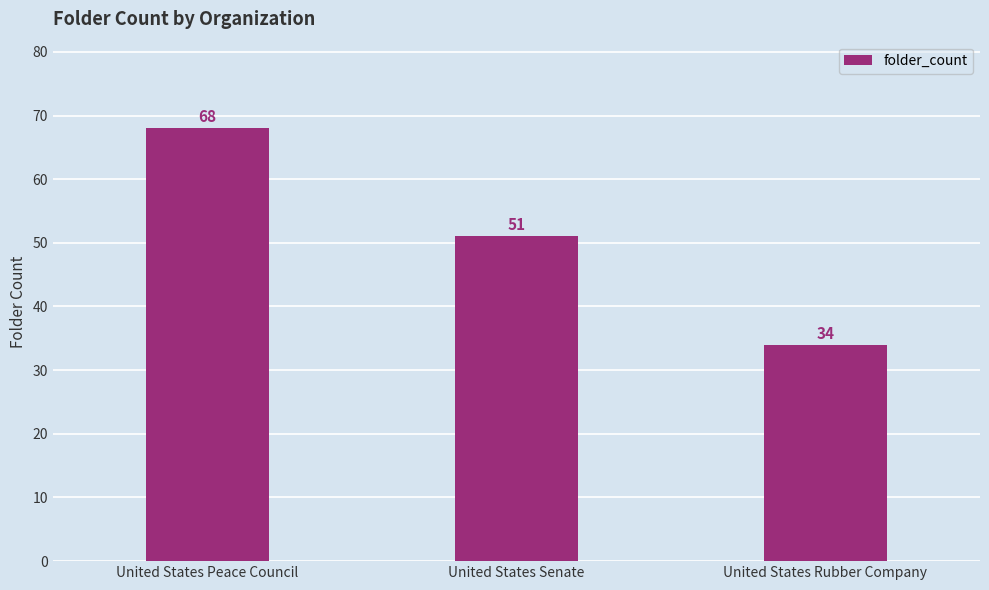

What is the label of the 1st bar from the left?

United States Peace Council